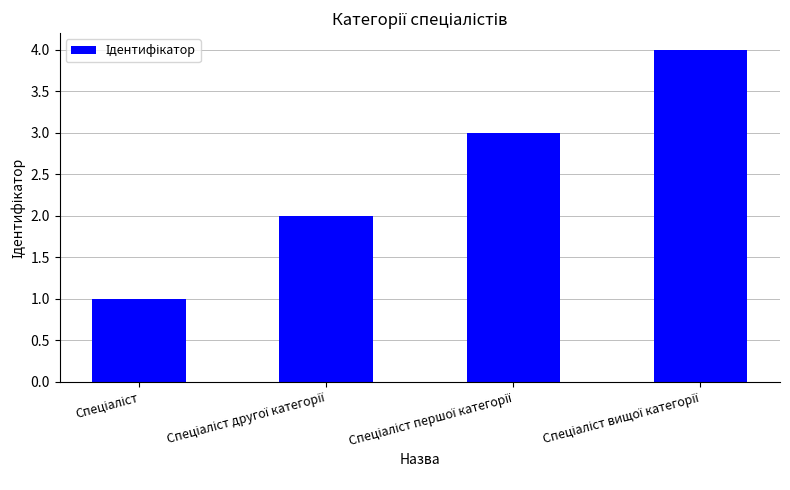

Are the bars grouped side by side (vs. stacked)?

No